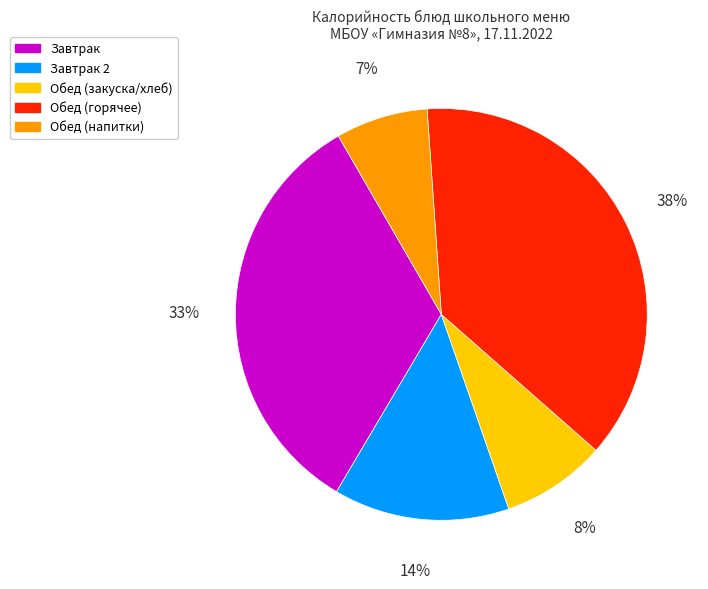

Does any single category account for the majority?

No